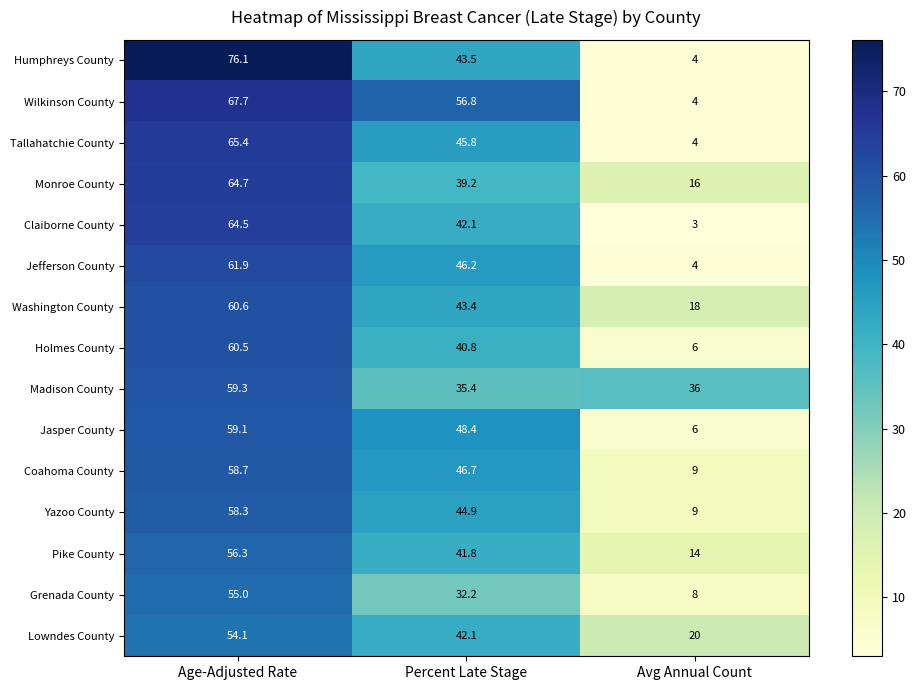

What is the total value across all series at Percent Late Stage?

649.3